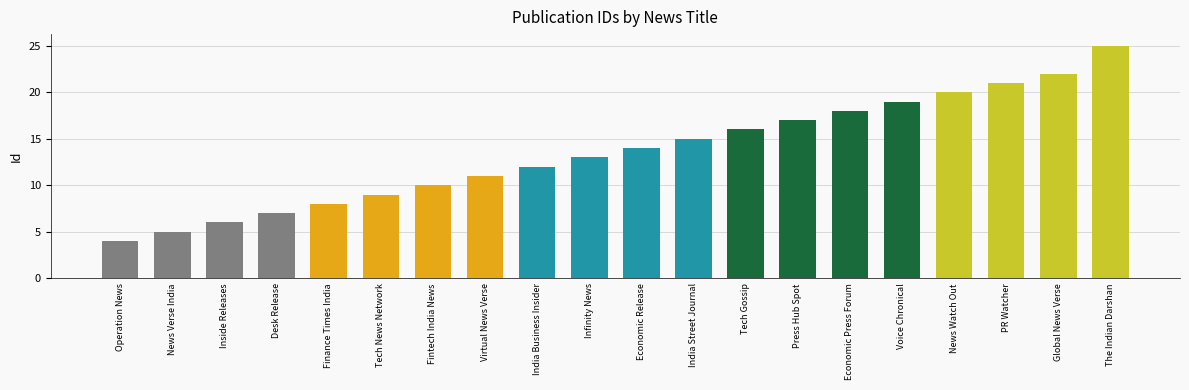

What value does the data have at PR Watcher, to the nearest 5?

20